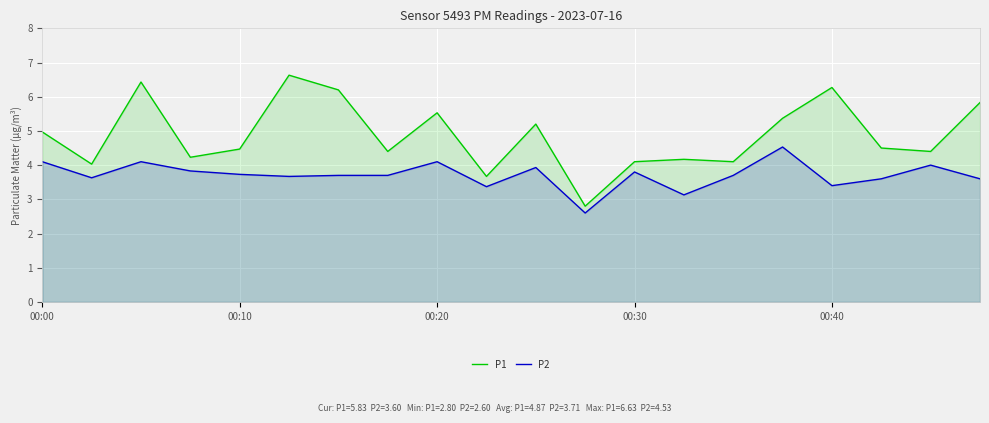

What value does the P1 series have at 9?

3.7